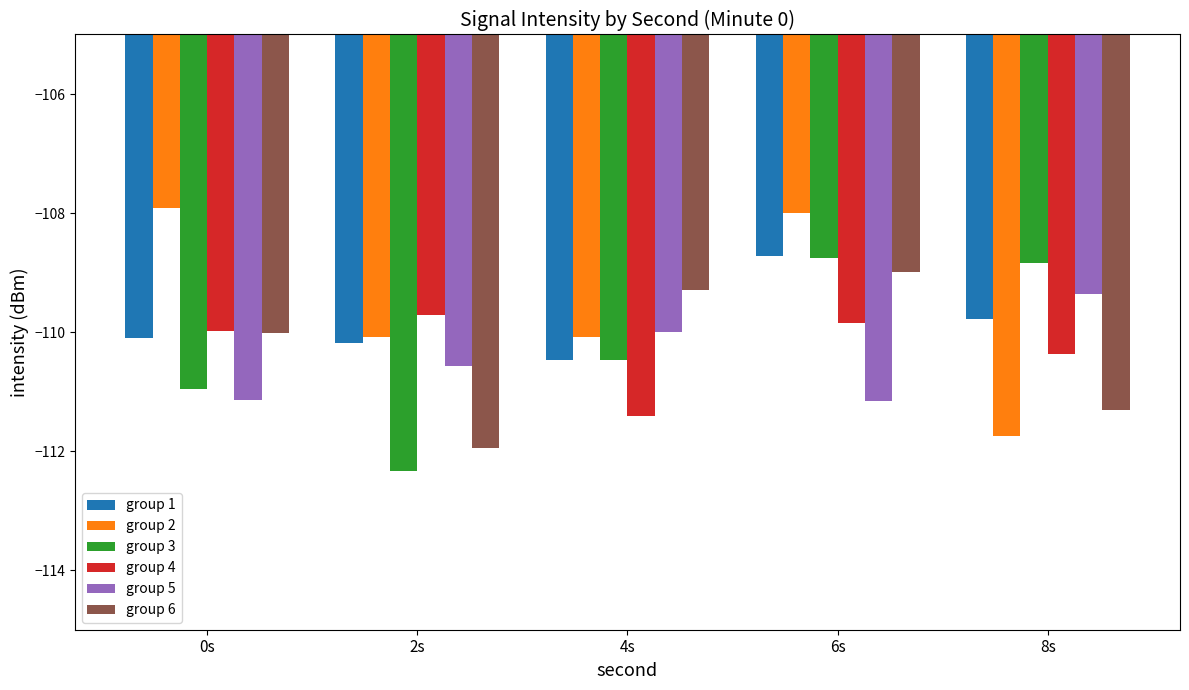

Rank the series at 8s from lowest to highest value.

group 2, group 6, group 4, group 1, group 5, group 3